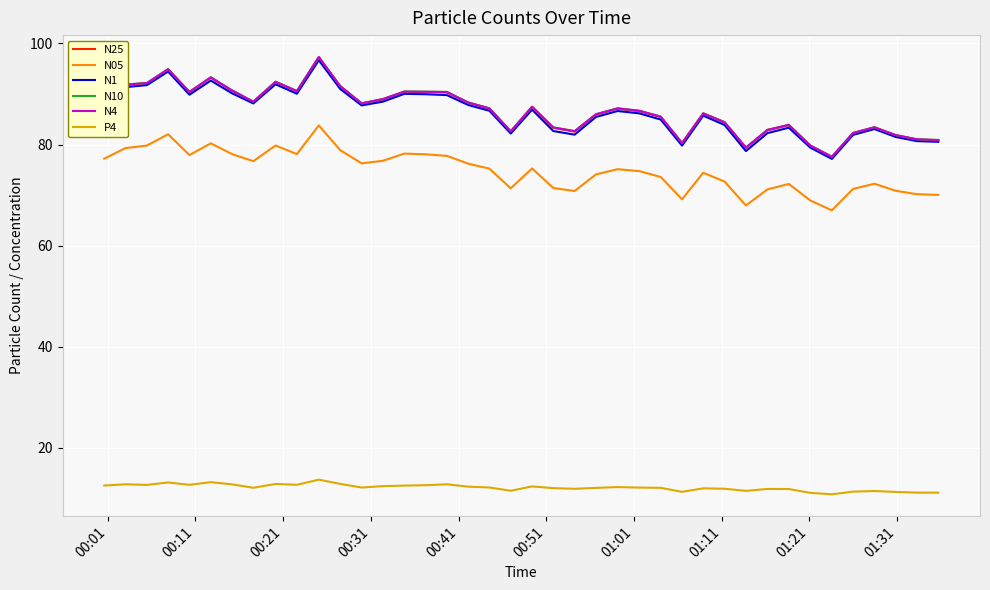

What is the smallest value displayed?

10.8